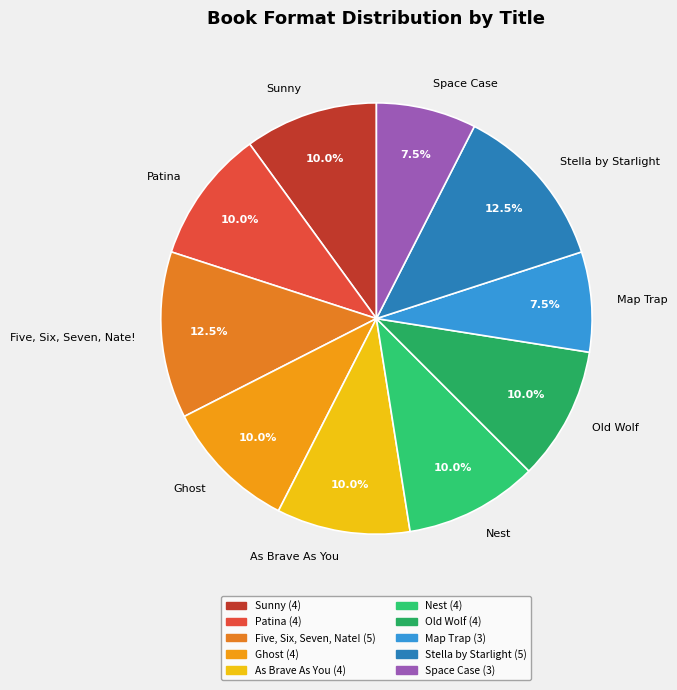

Which has a higher value, Space Case or As Brave As You?

As Brave As You